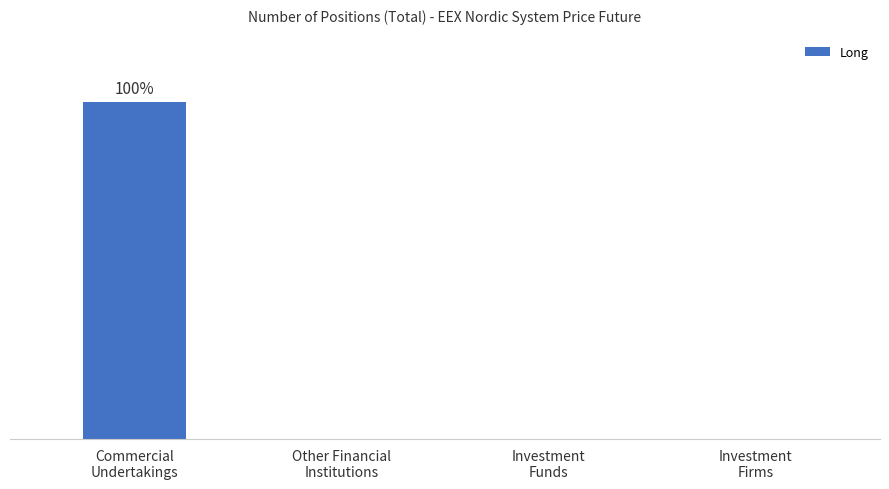

What is the average value?

1222906